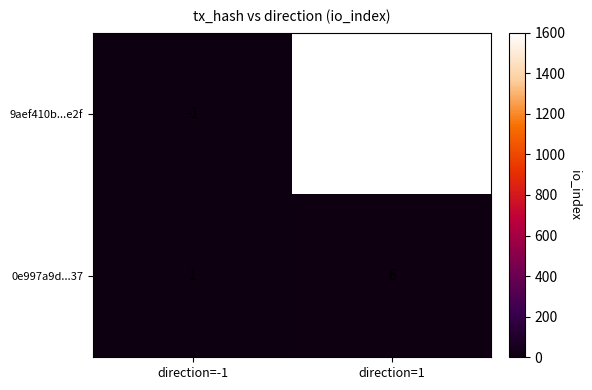

What is the minimum value shown in the chart?

-1